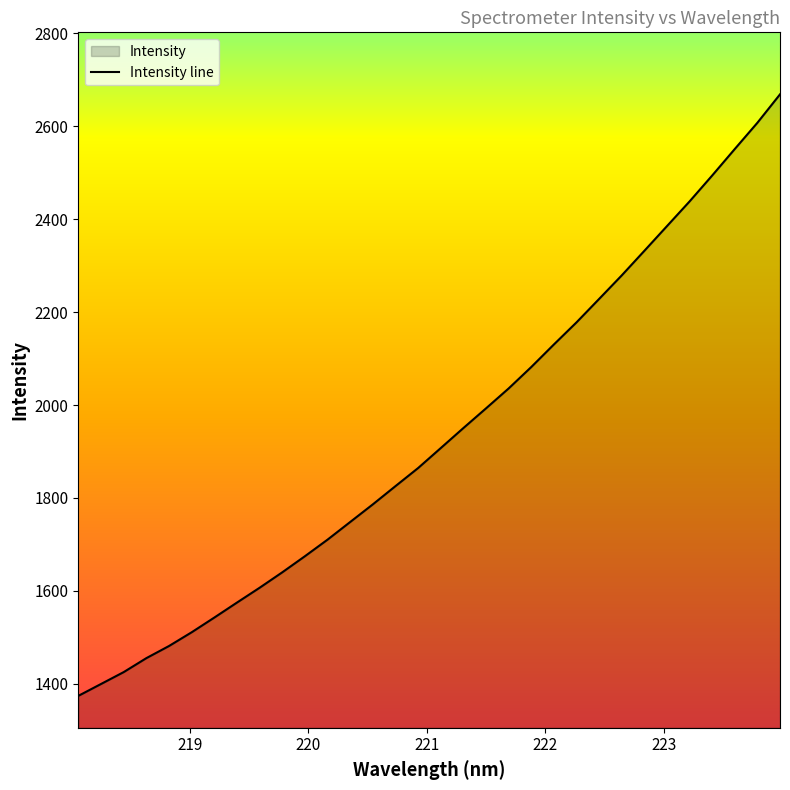

What is the difference between the second highest and second lowest values?

1207.1